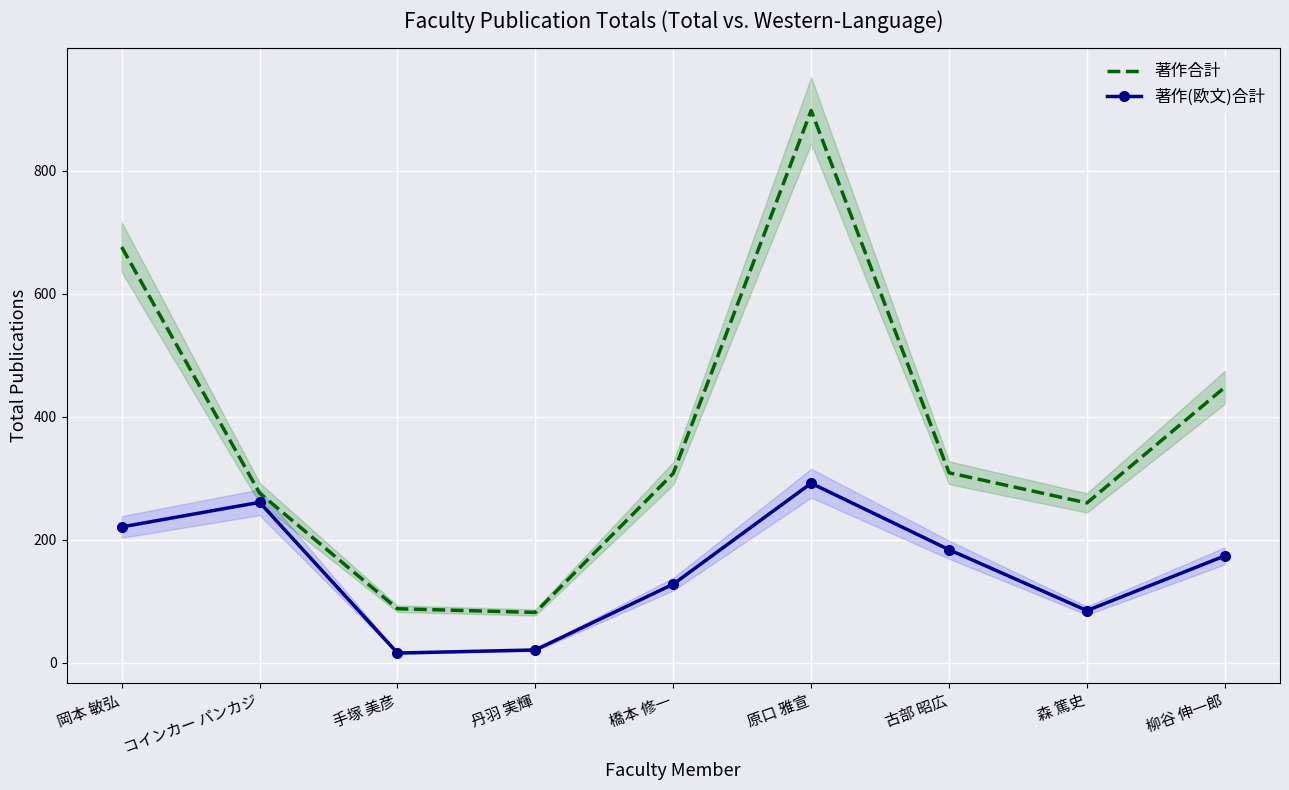

At which label does 著作合計 reach its peak?

原口 雅宣